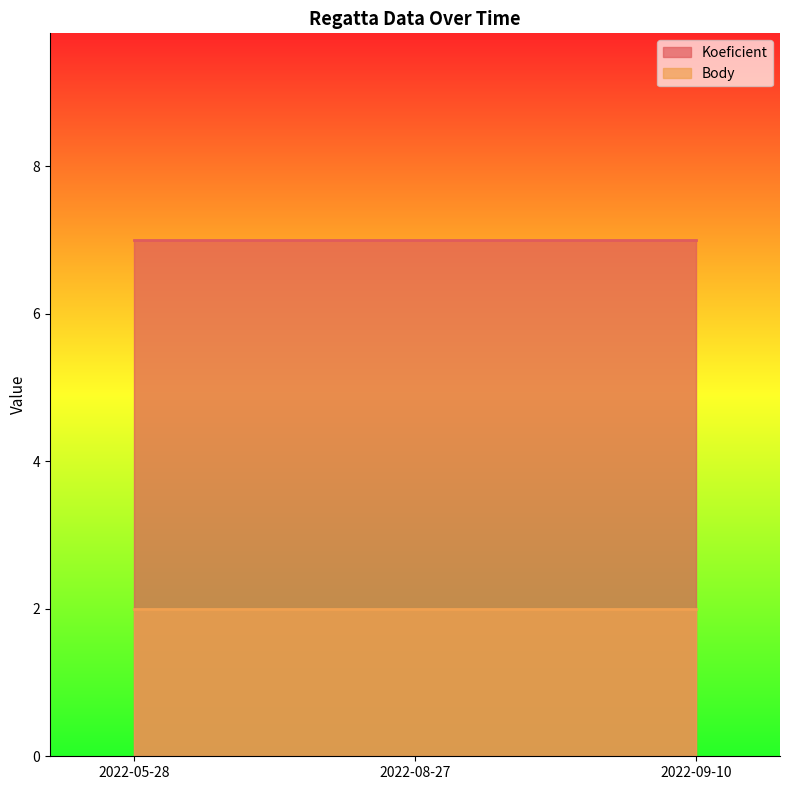

What is the label of the 1st point from the left?

2022-05-28